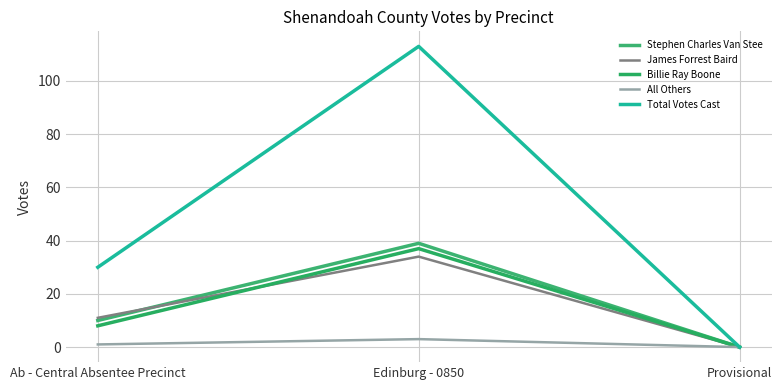

How many values in Stephen Charles Van Stee are above zero?

2